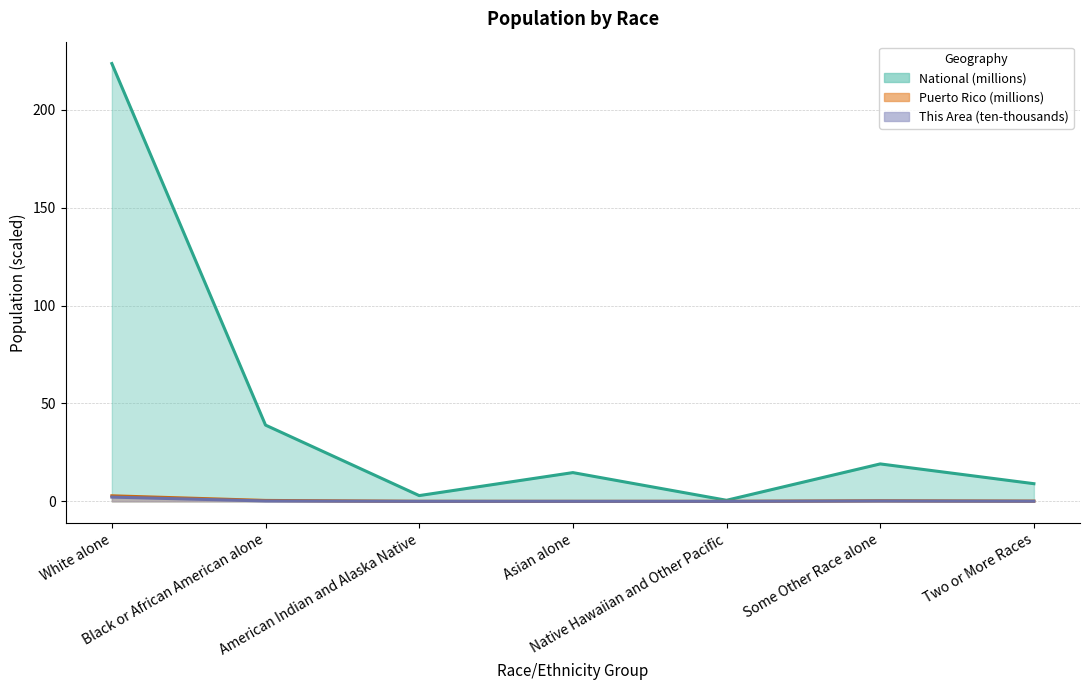

Is it true that National equals 2.9 at American Indian and Alaska Native?

True